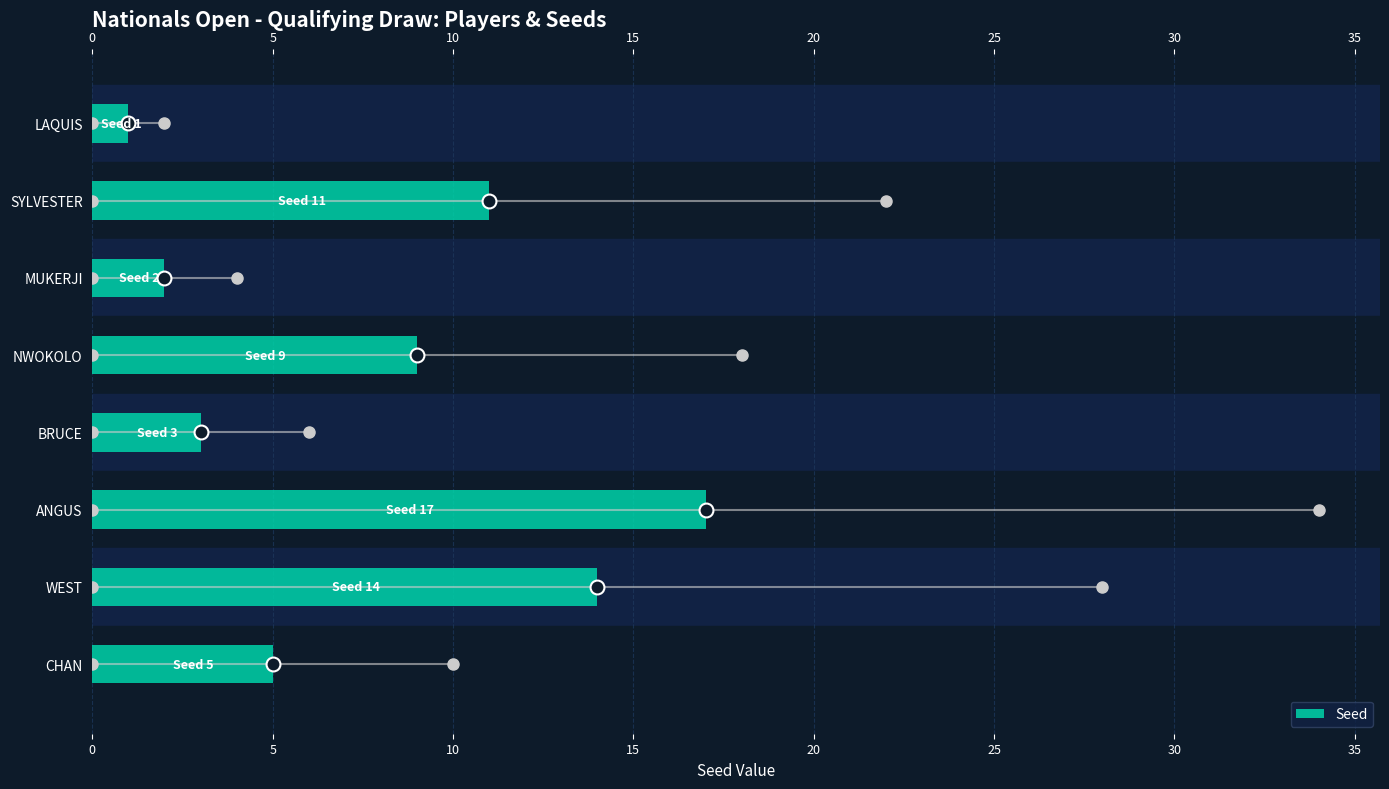

Reading left to right, transcribe all the data shown in this chart.

1	11	2	9	3	17	14	5